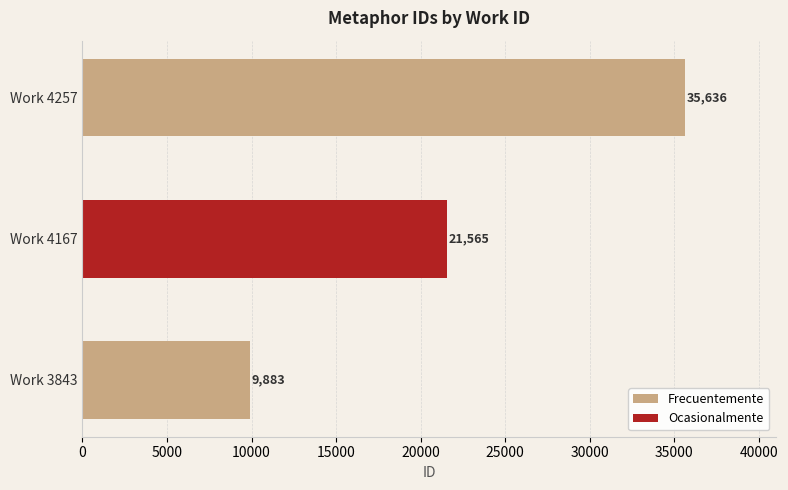

Between Work 4257 and Work 4167, which is larger?

Work 4257